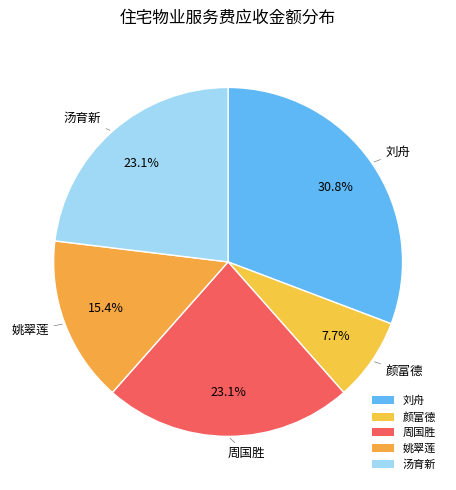

What is the change in value from 刘舟 to 颜富德?

-6000